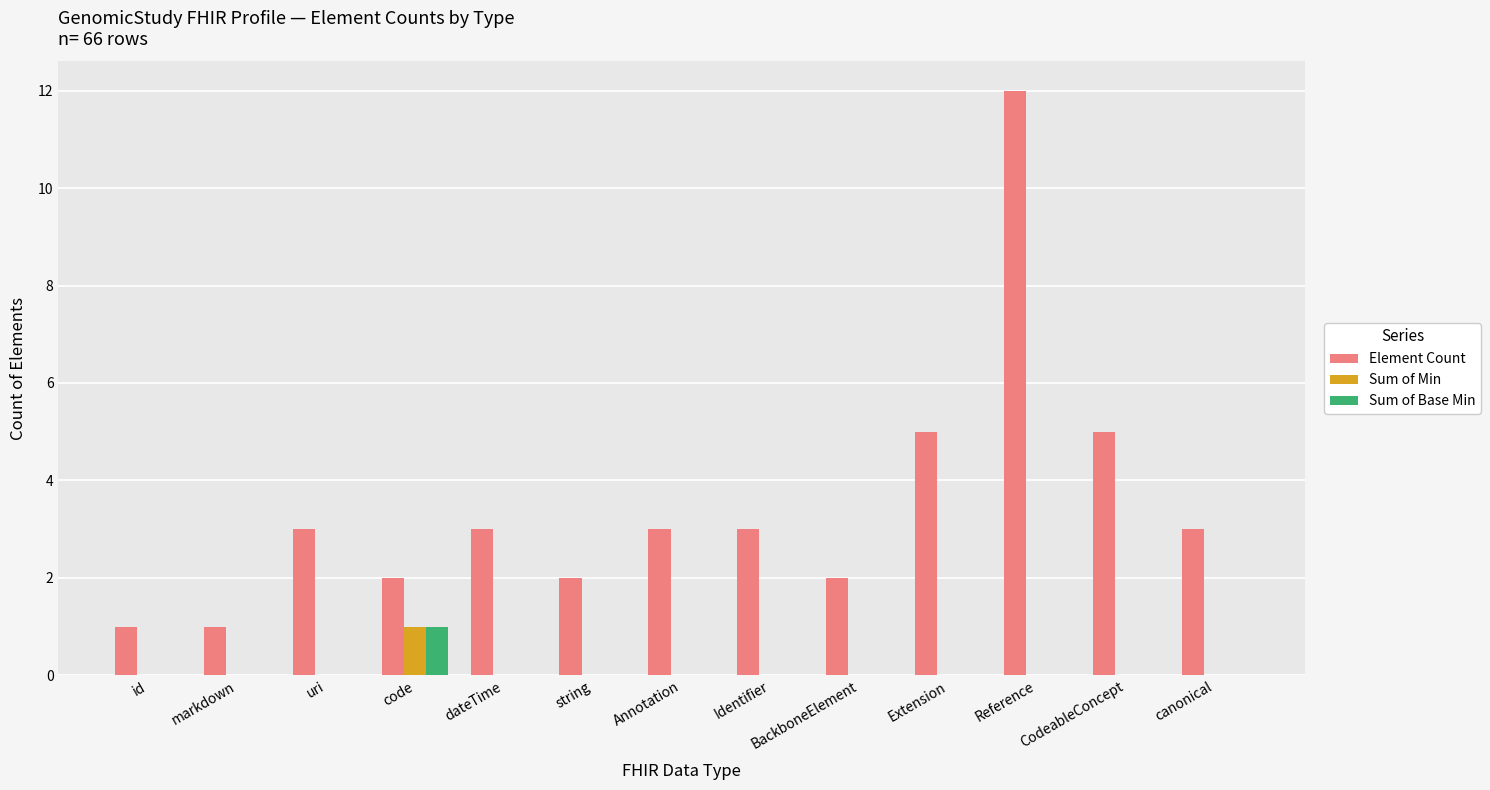

What is the highest value of the Element Count series?

12